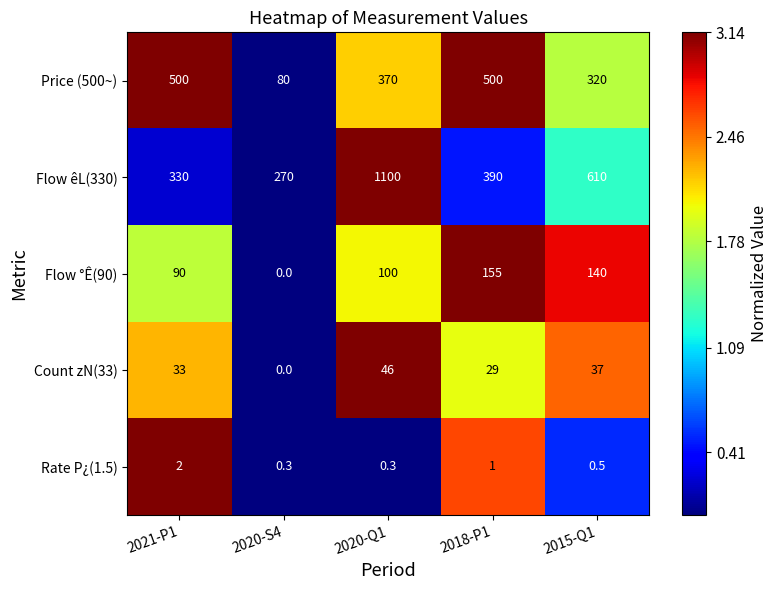

True or false: Rate P¿(1.5) has a value of 0.3 at 2020-S4.

True